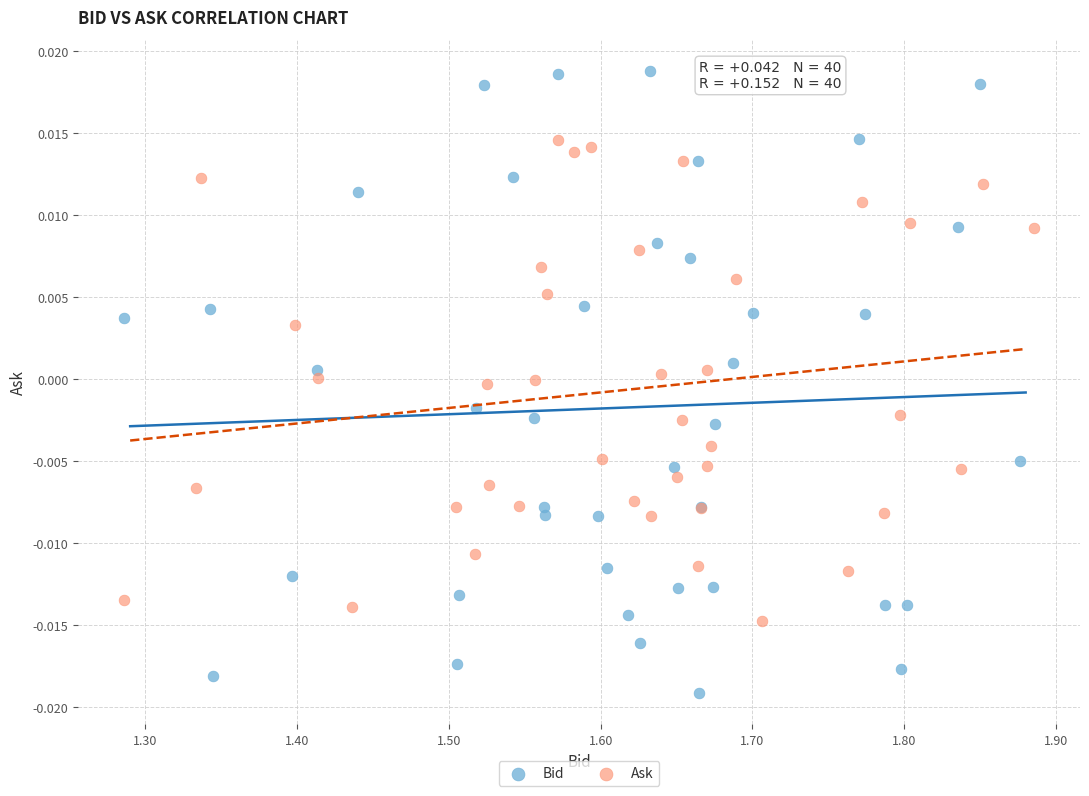

What are all the series names shown in the legend?

Bid, Ask